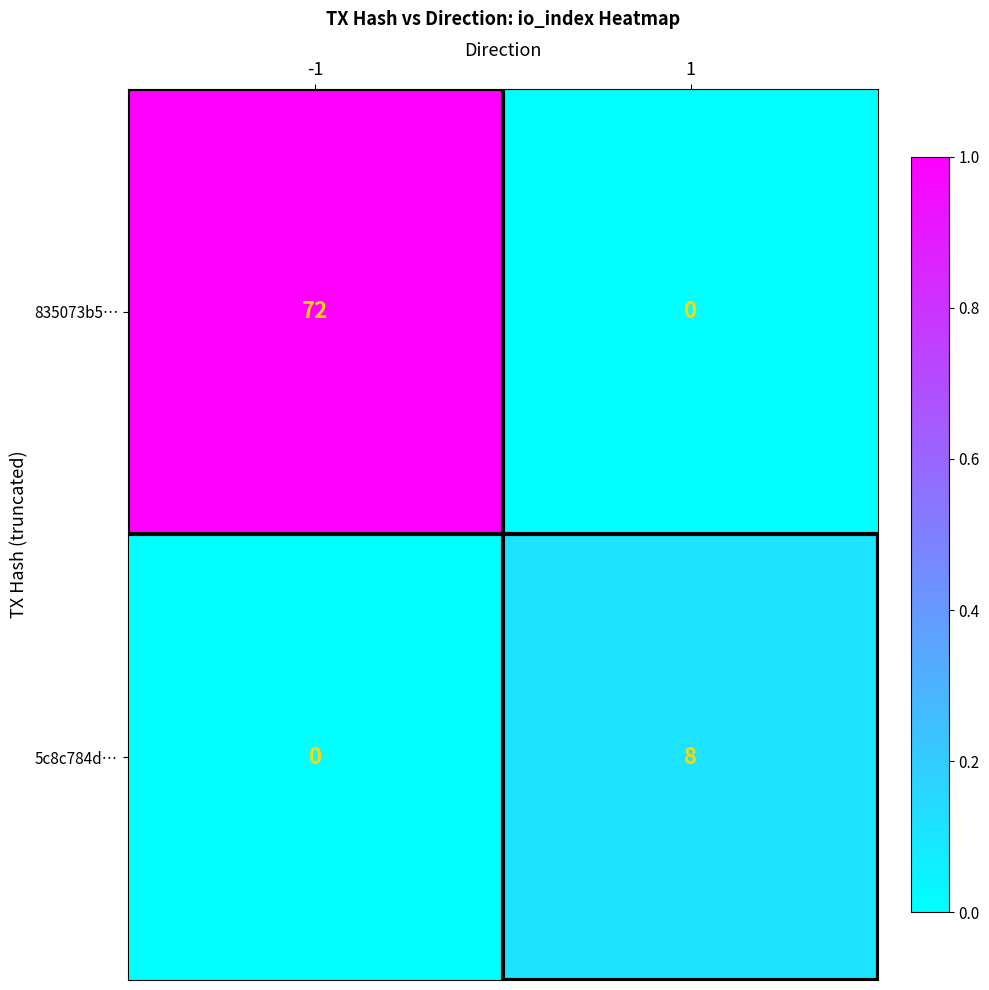

List the series in order of their peak value, highest first.

835073b5…, 5c8c784d…